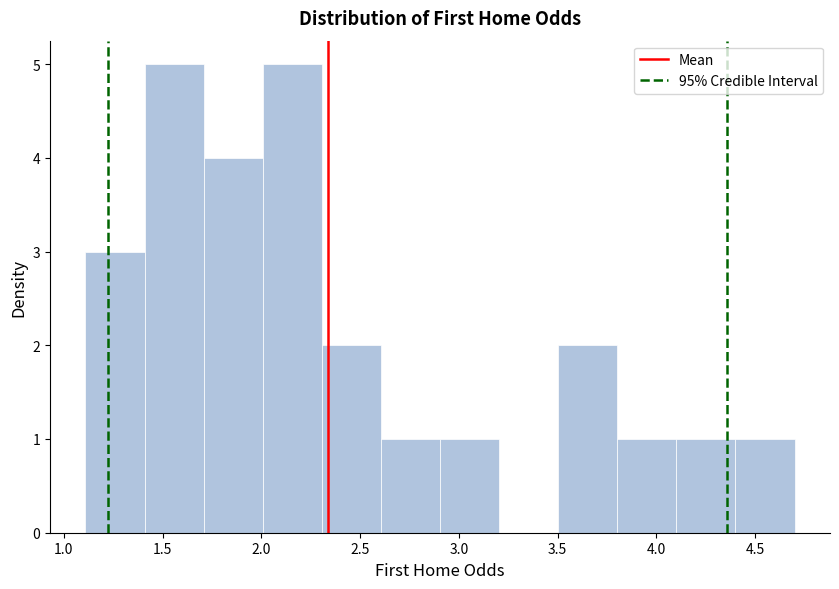

How tall is the bar that spans 2.6 to 2.9 on the x-axis? Neither the bar edges nor the heights are printed on the chart, so give them approximately, as read against the axes.

1